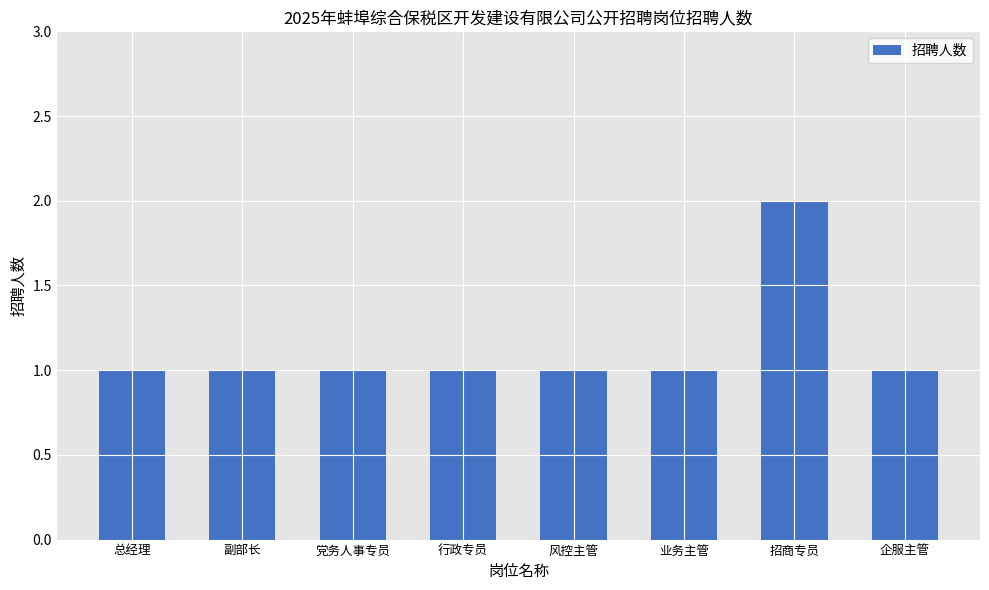

The value at 风控主管 is 1. True or false?

True